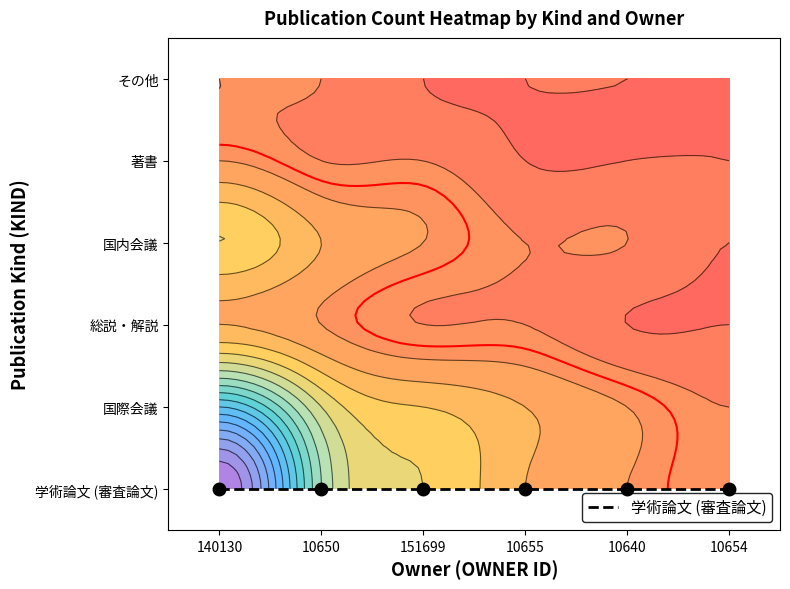

What is the maximum value for 著書?

2